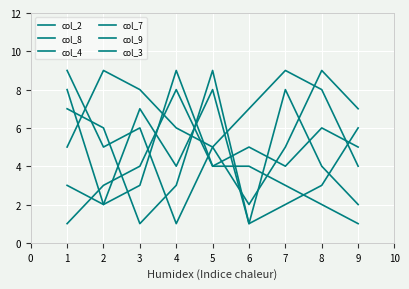

Reading right to left, what are all the values shown in this chart?

col_2: 4	8	9	7	5	1	6	5	9
col_8: 1	2	3	4	4	9	3	2	8
col_4: 7	9	5	2	5	6	8	9	5
col_7: 5	6	4	5	4	8	4	3	1
col_9: 2	4	8	1	9	3	1	6	7
col_3: 6	3	2	1	8	4	7	2	3